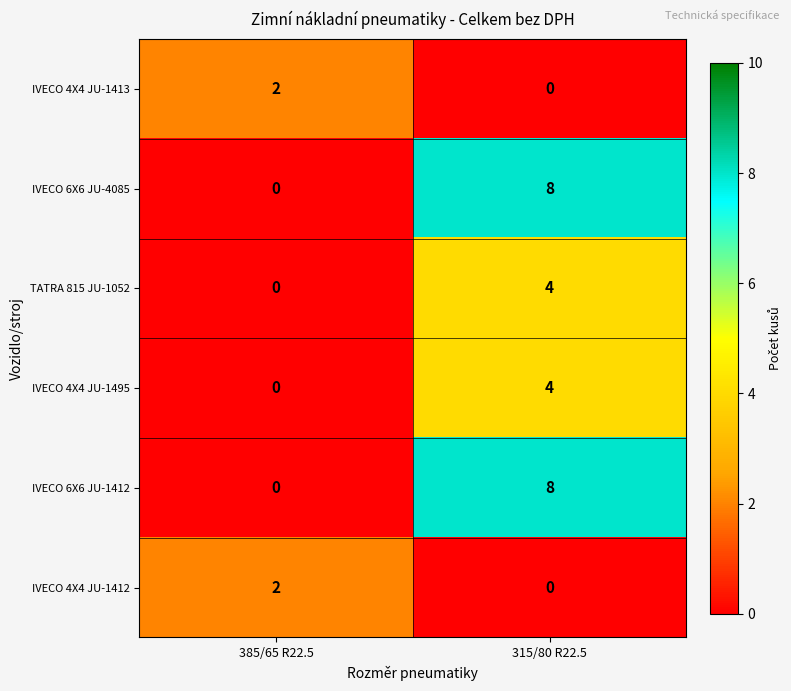

At which label does IVECO 4X4 JU-1413 reach its peak?

385/65 R22.5